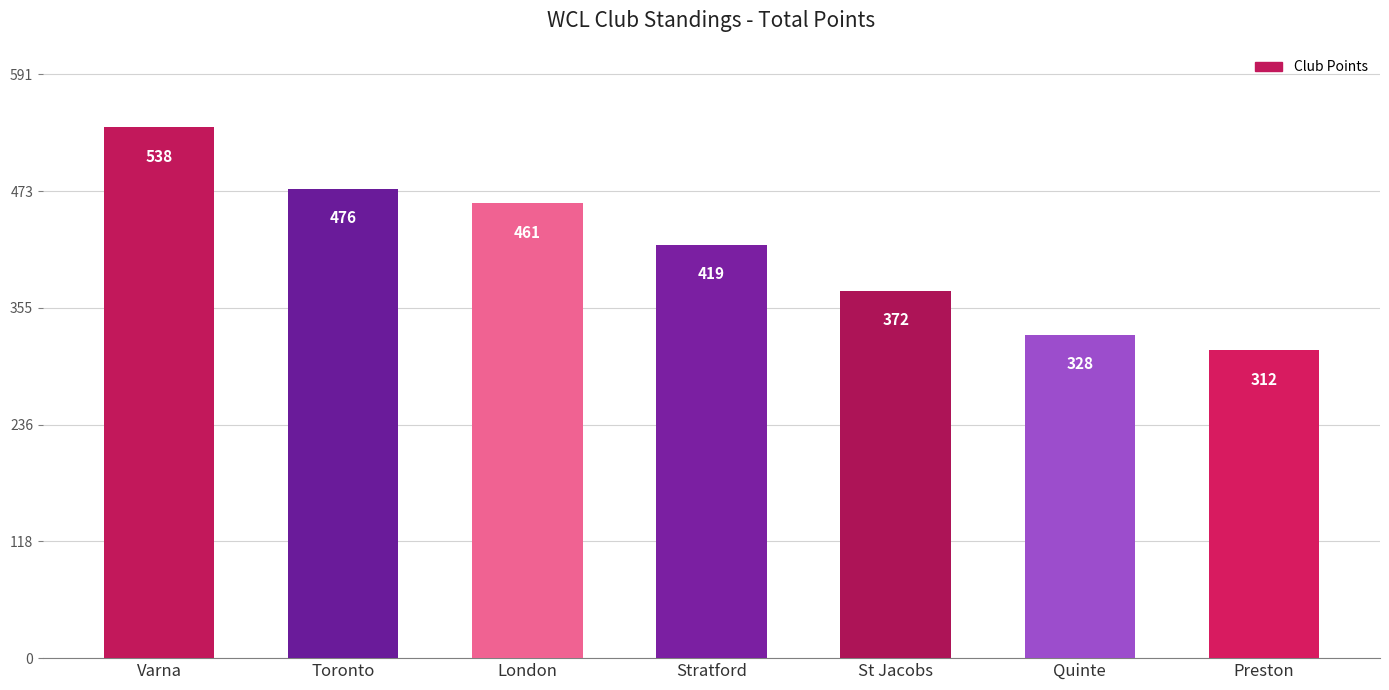

Is it true that the value at Stratford is 715?

False